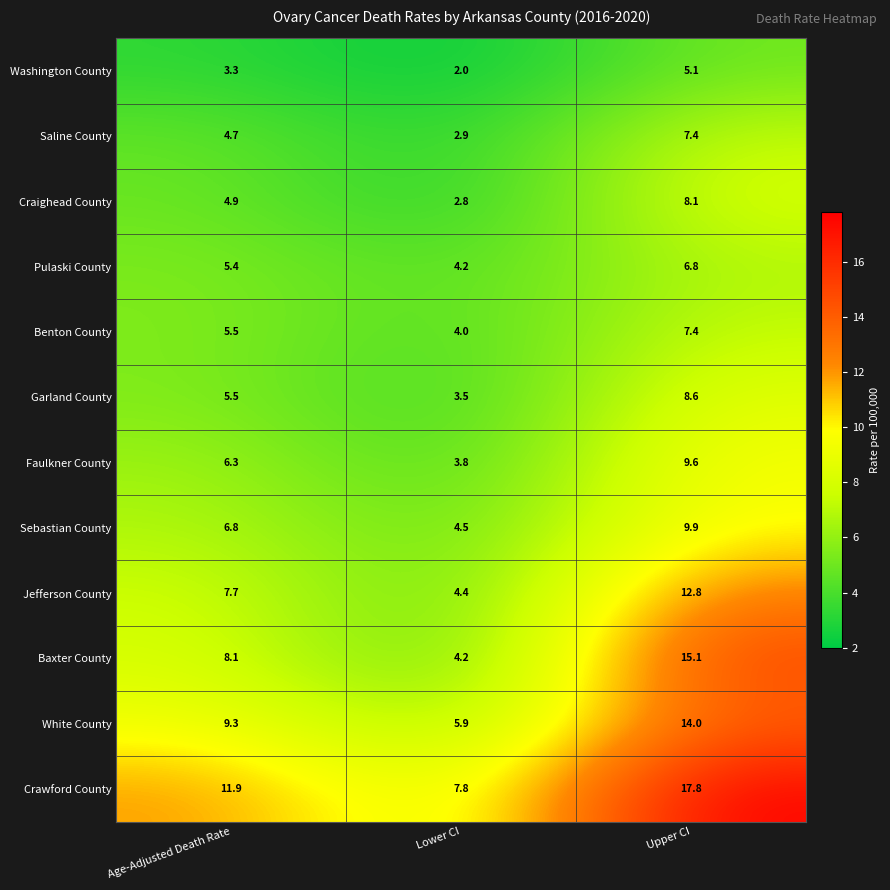

What is the difference between the maximum and minimum values in the Garland County series?

5.1